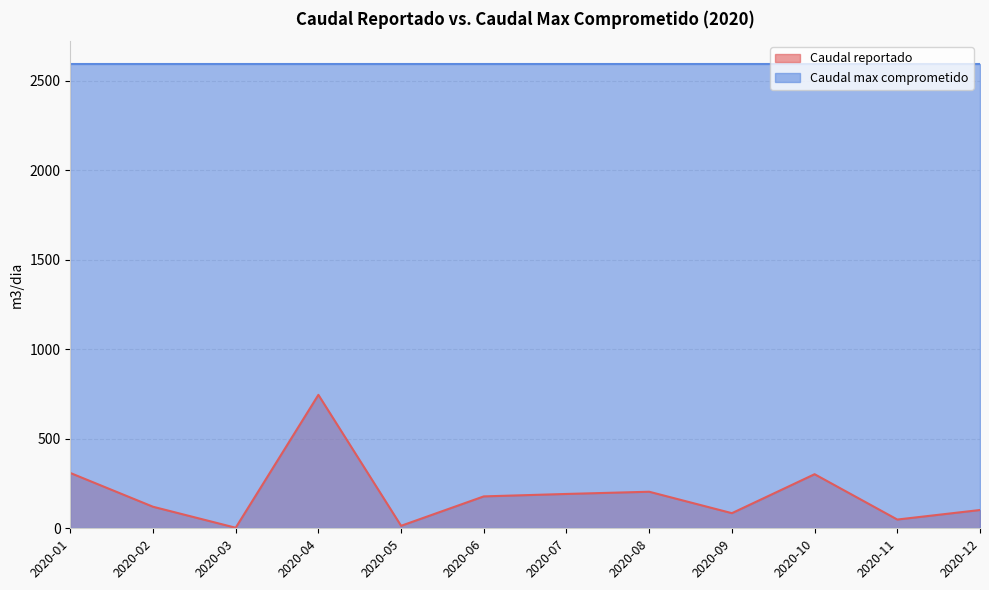

Which has a higher value, 2020-08 or 2020-02?

2020-08